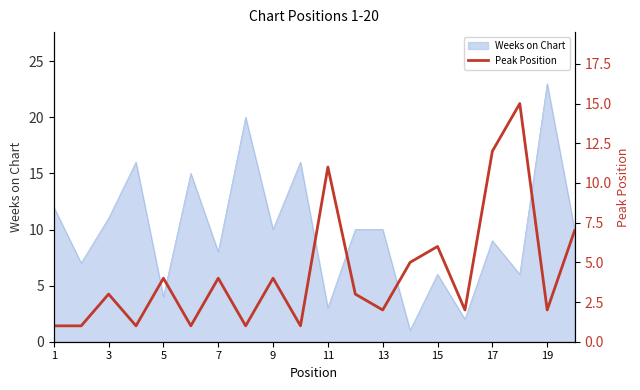

Which category has the highest value in the Weeks on Chart series?

19